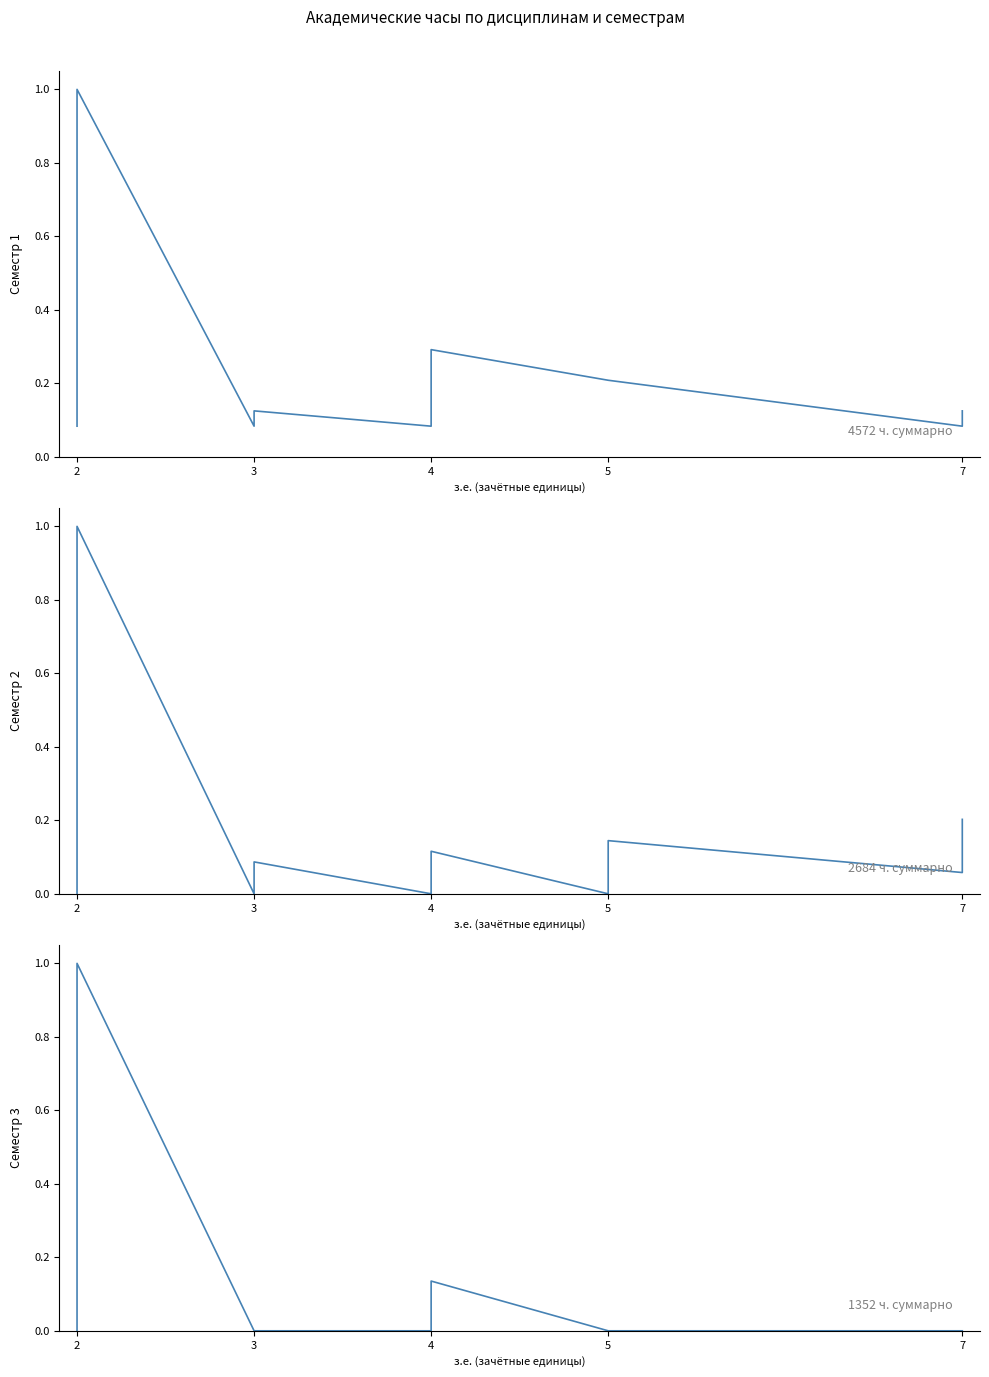

The Семестр 3 series shows 0.4 at 3. True or false?

False